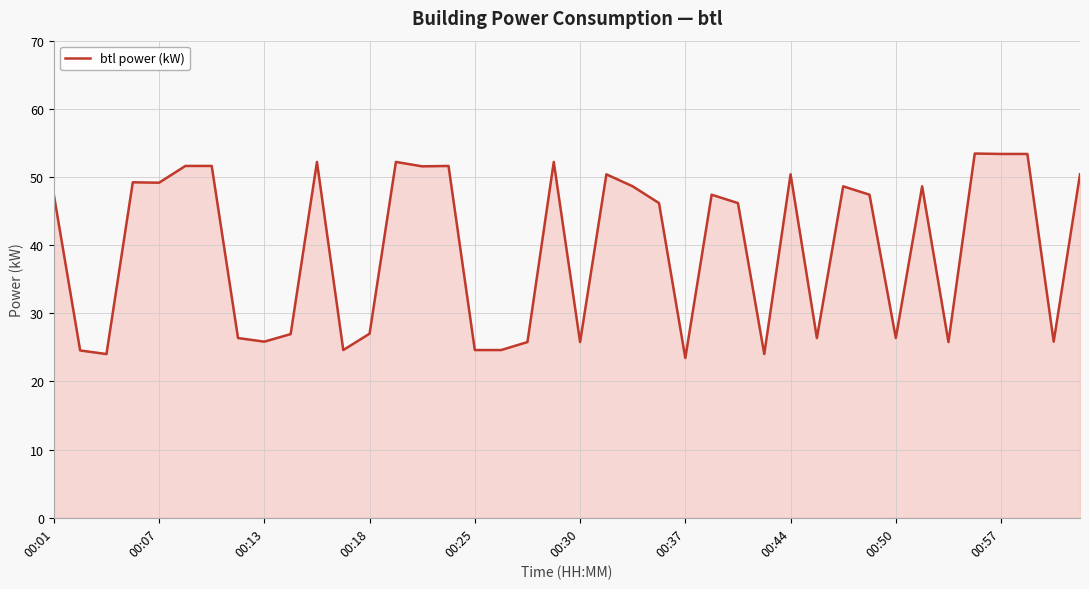

What is the greatest value displayed?

53.4